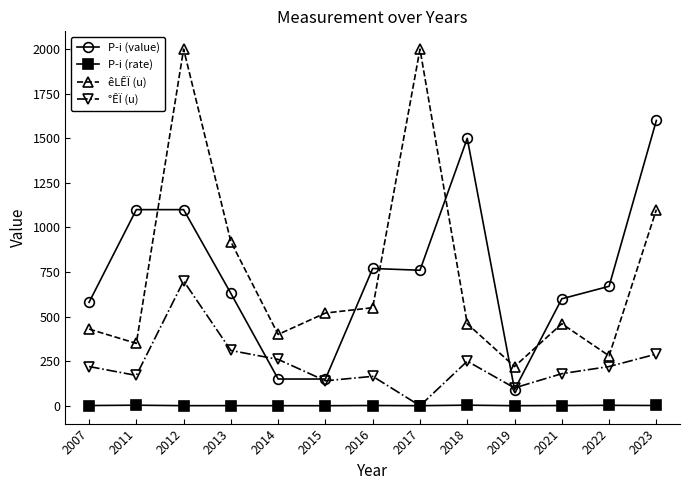

What are all the series names shown in the legend?

P­i (value), P­i (rate), êLÊÏ (u), °ÊÏ (u)